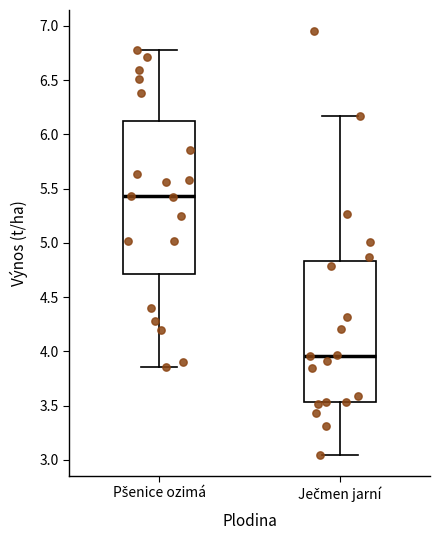

Which box has the lowest median line?

Ječmen jarní